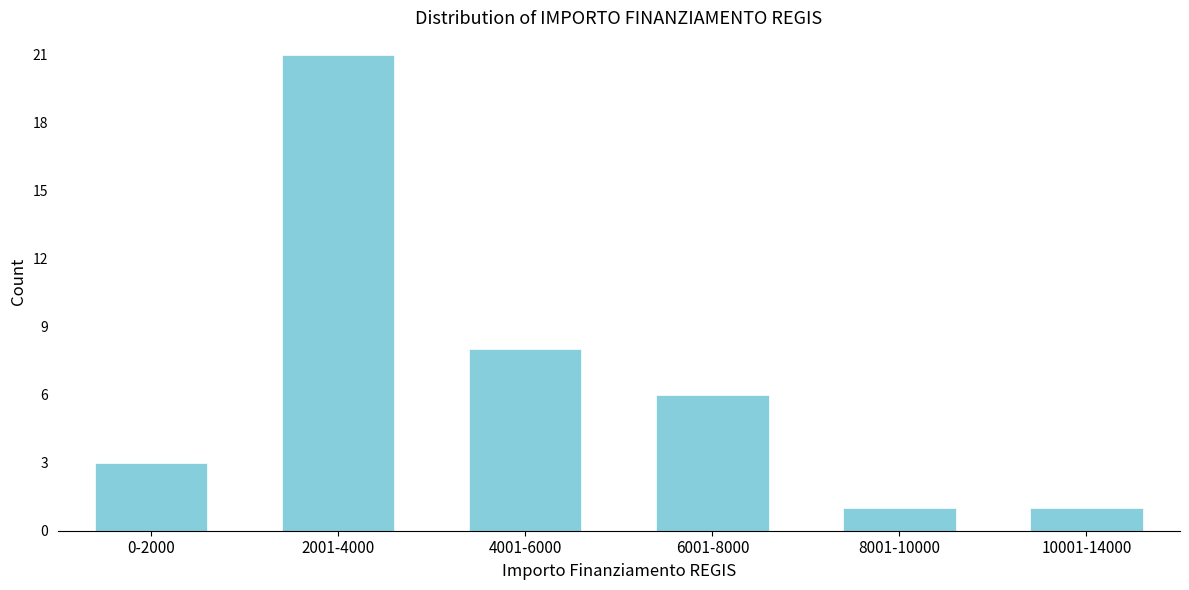

Reading right to left, extract all data points from this chart.

1	1	6	8	21	3